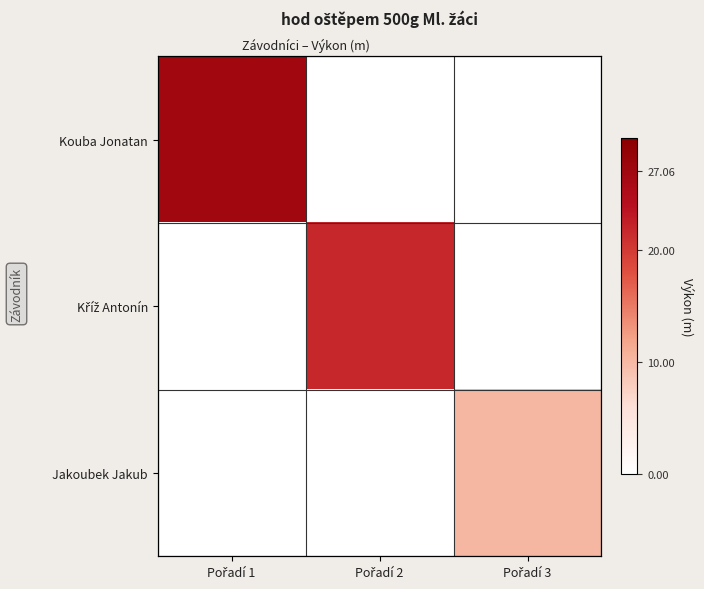

Which category has the highest value across all series?

Pořadí 1